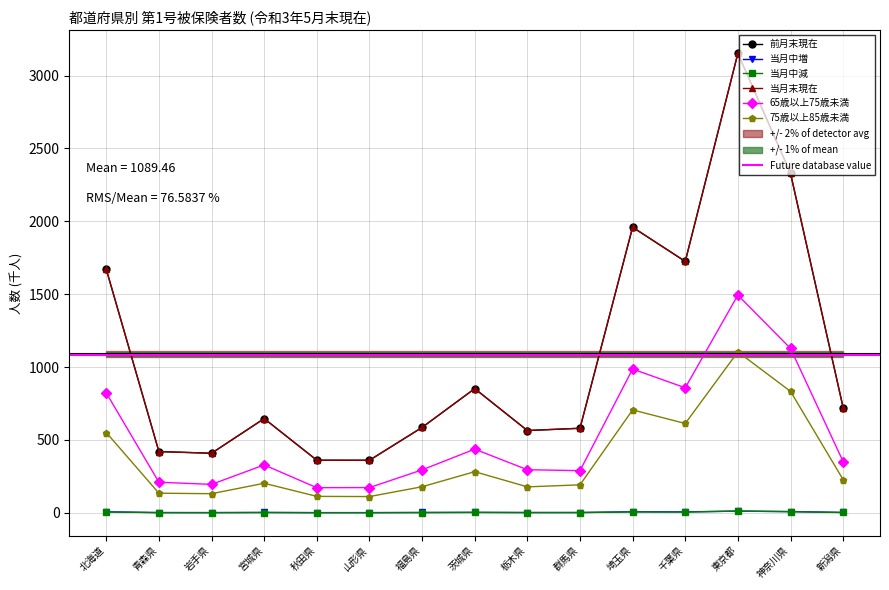

Rank the categories by 75歳以上85歳未満 value from lowest to highest.

山形県, 秋田県, 岩手県, 青森県, 栃木県, 福島県, 群馬県, 宮城県, 新潟県, 茨城県, 北海道, 千葉県, 埼玉県, 神奈川県, 東京都